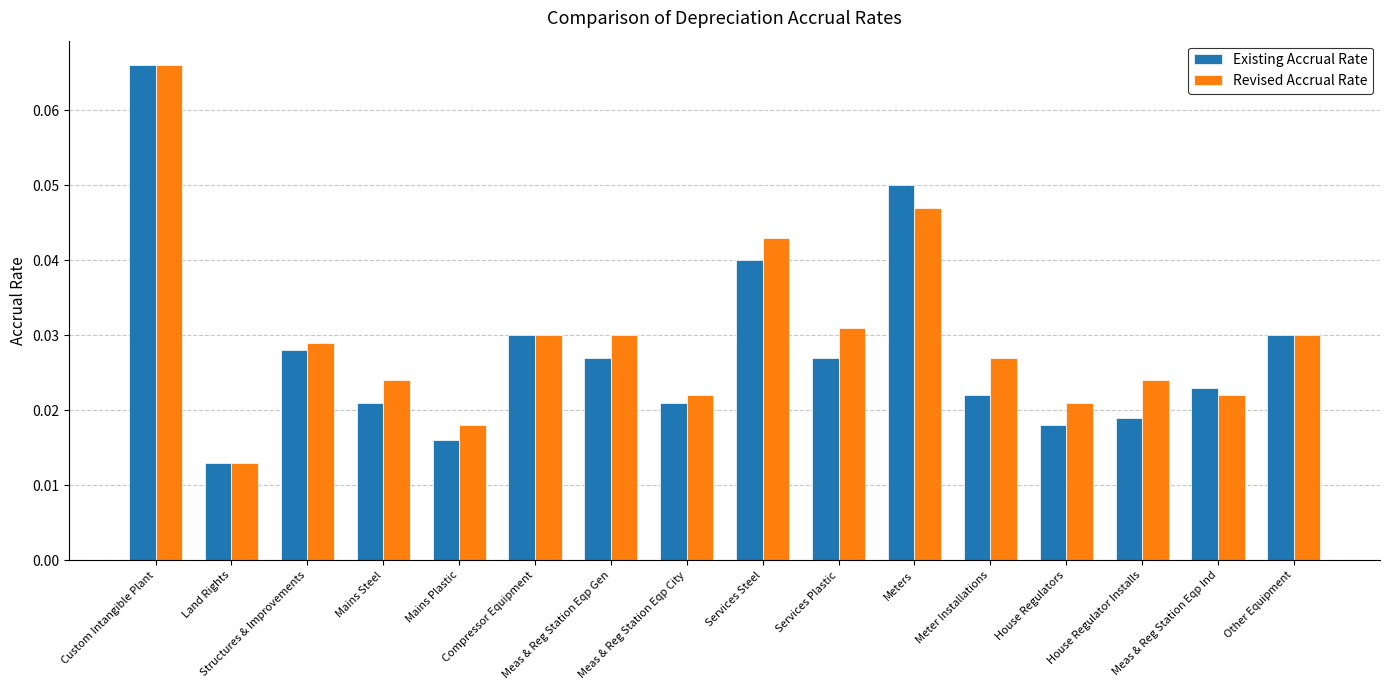

Between Custom Intangible Plant and Mains Steel, which series saw the biggest shift?

Existing Accrual Rate